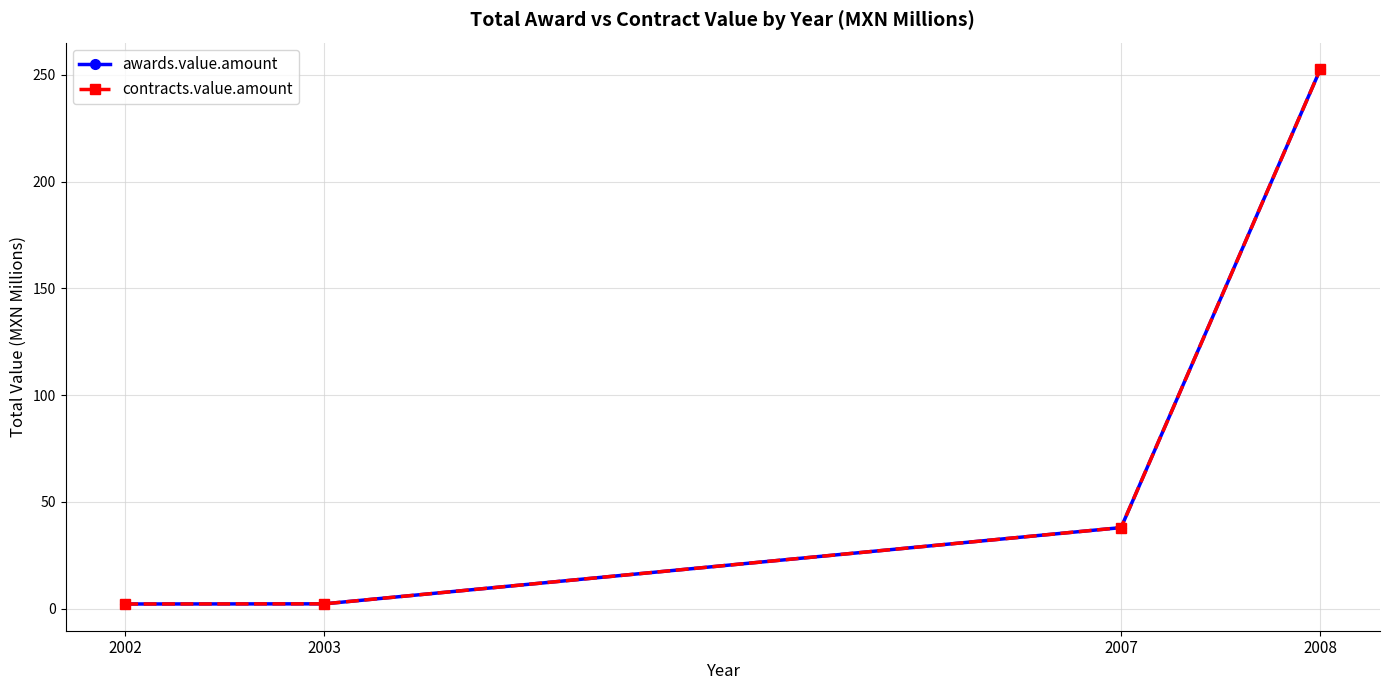

At 2002, list the series in order from largest to smallest.

awards.value.amount, contracts.value.amount